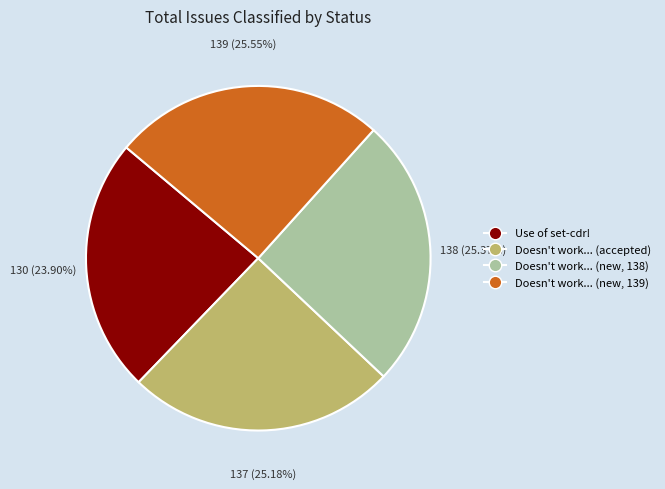

How many slices are in this pie chart?

4